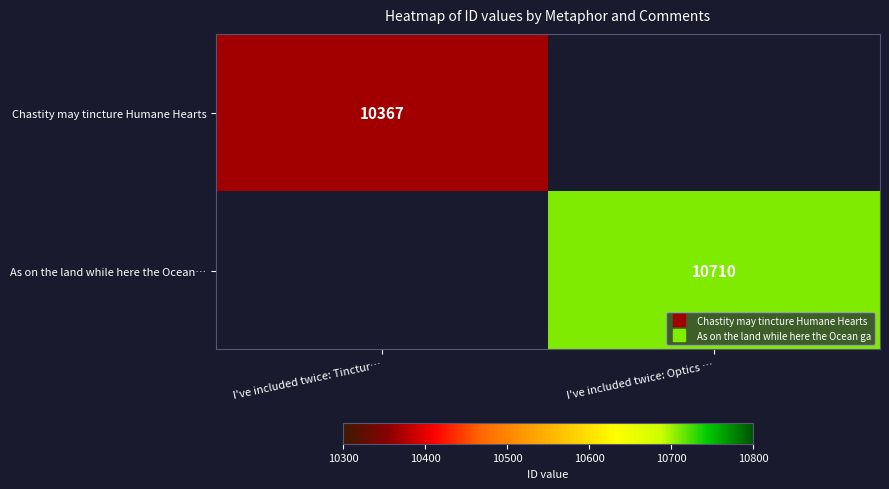

At how many categories does at least one series exceed 10517?

1